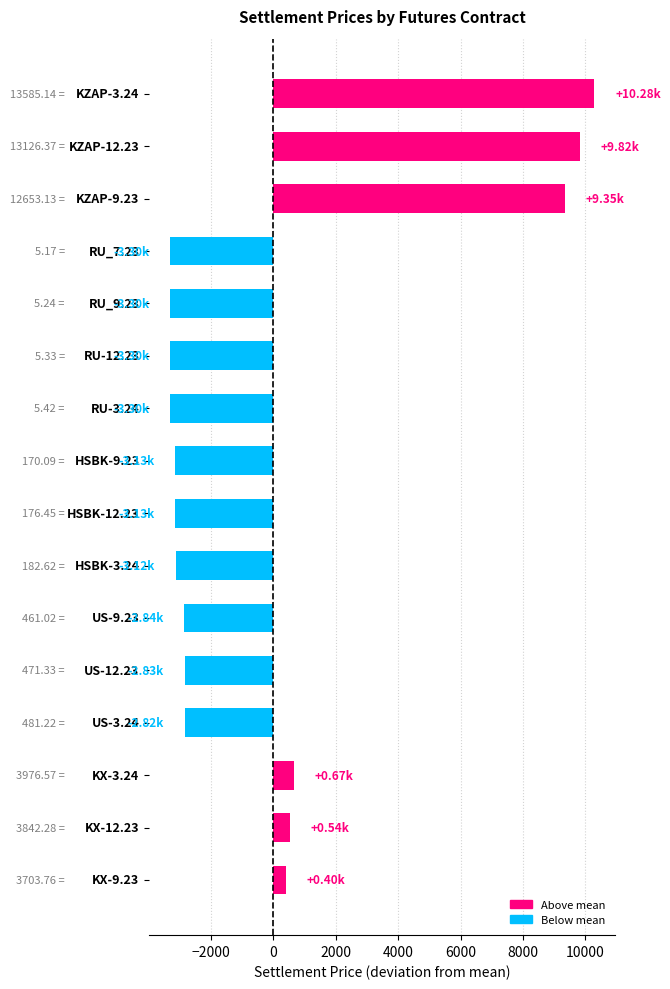

What is the difference between the maximum and second lowest values?

13579.9